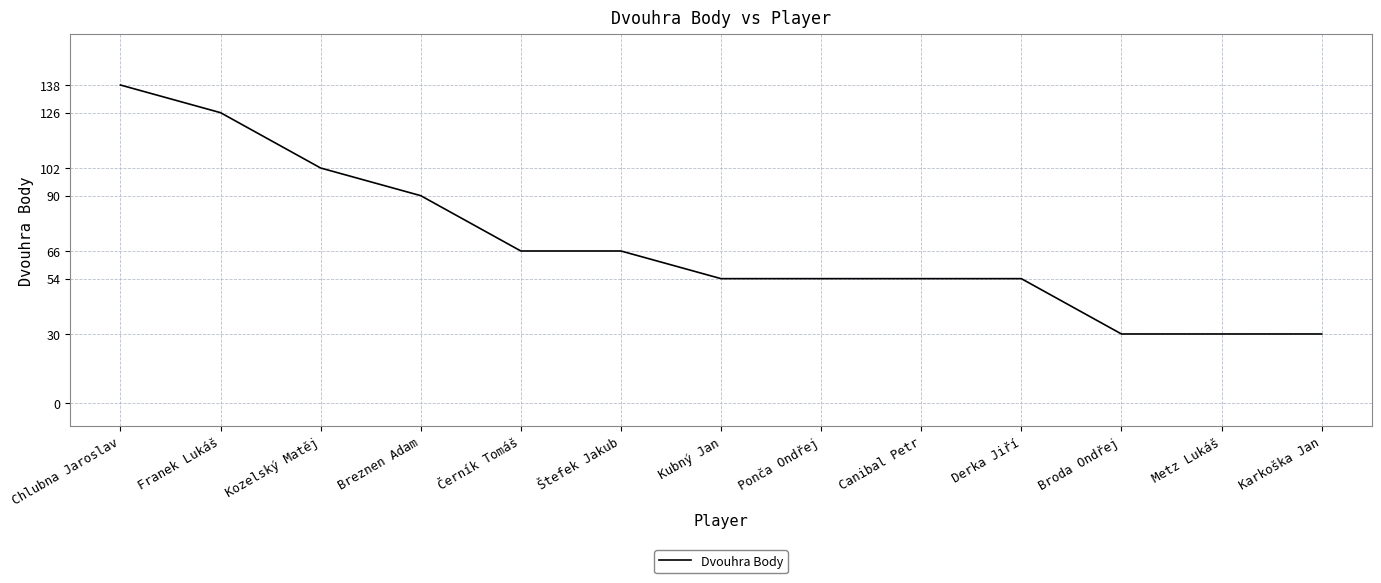

What is the sum of the values at Metz Lukáš and Chlubna Jaroslav?

168